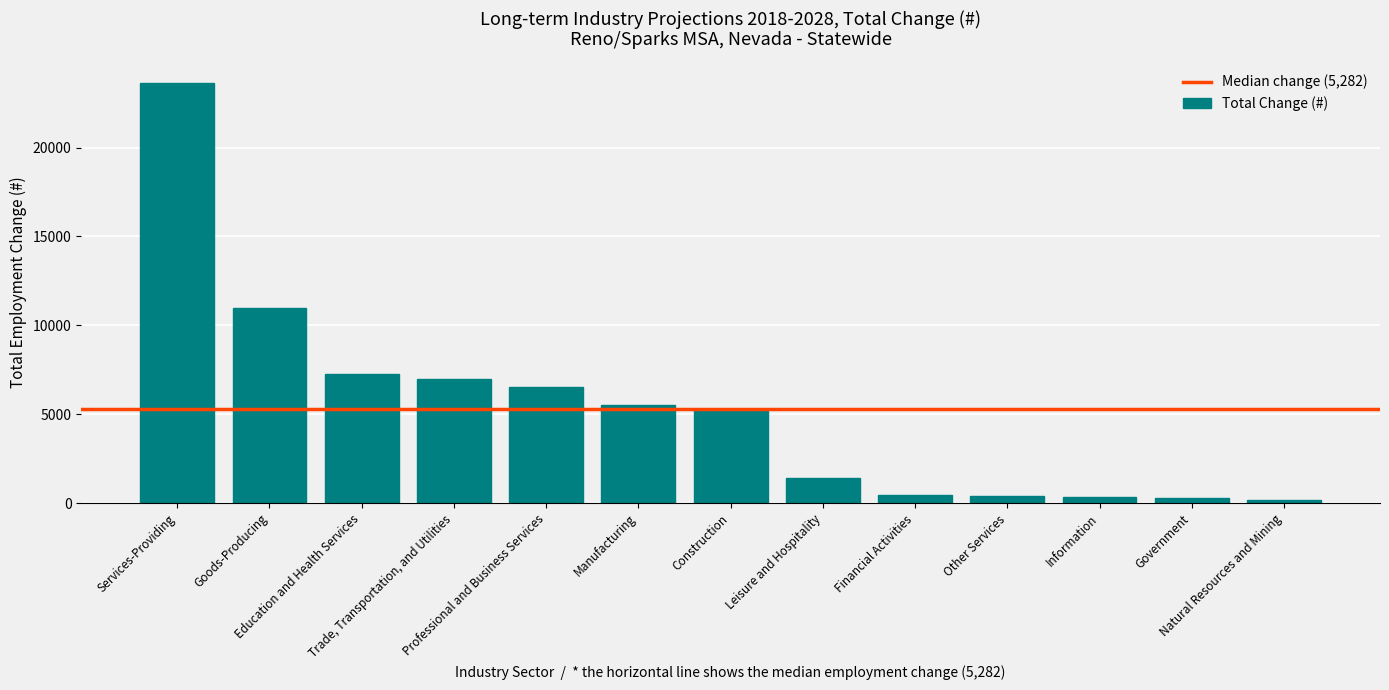

What is the average value?

5317